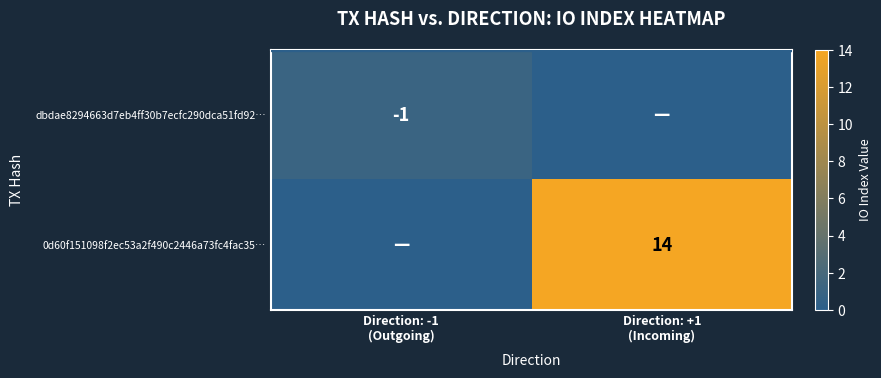

The 0d60f151098f2ec53a2f490c2446a73fc4fac35… series shows -7 at Direction: -1 (Outgoing). True or false?

False